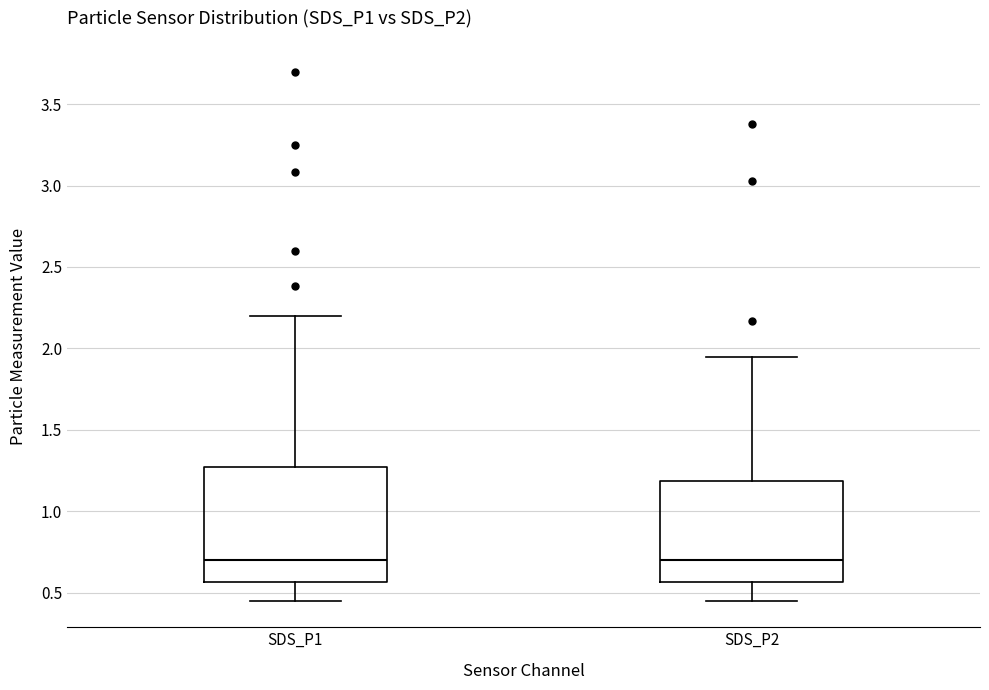

Where does the median line of the box for SDS_P1 sit on the y-axis? The values are not printed on the chart, so give them approximately, as read against the axis.

0.70